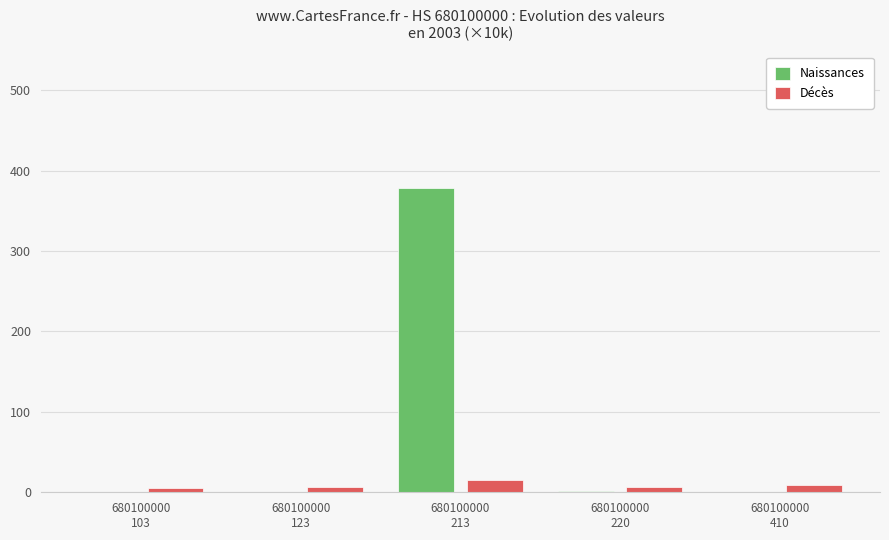

What is the sum of all Décès values?

43.0